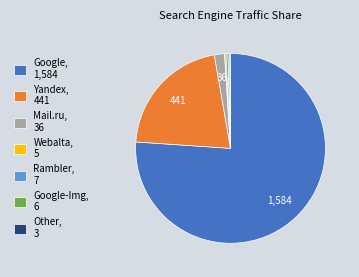

Is it true that Google-Img, 6 is 14% of the pie?

False